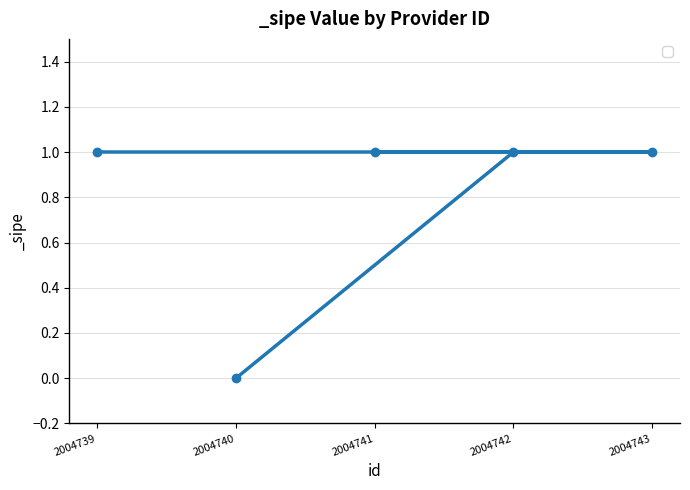

What is the difference between the values at 2004740 and 2004739?

1